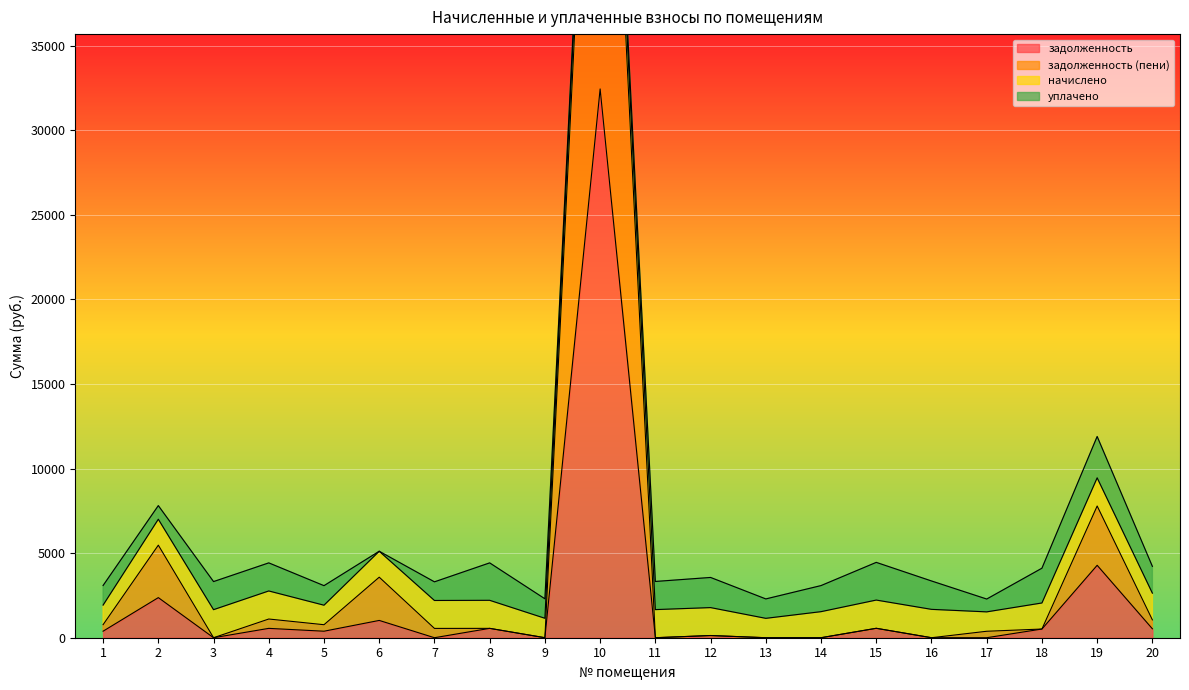

What is the average value of the задолженность series?

2186.3